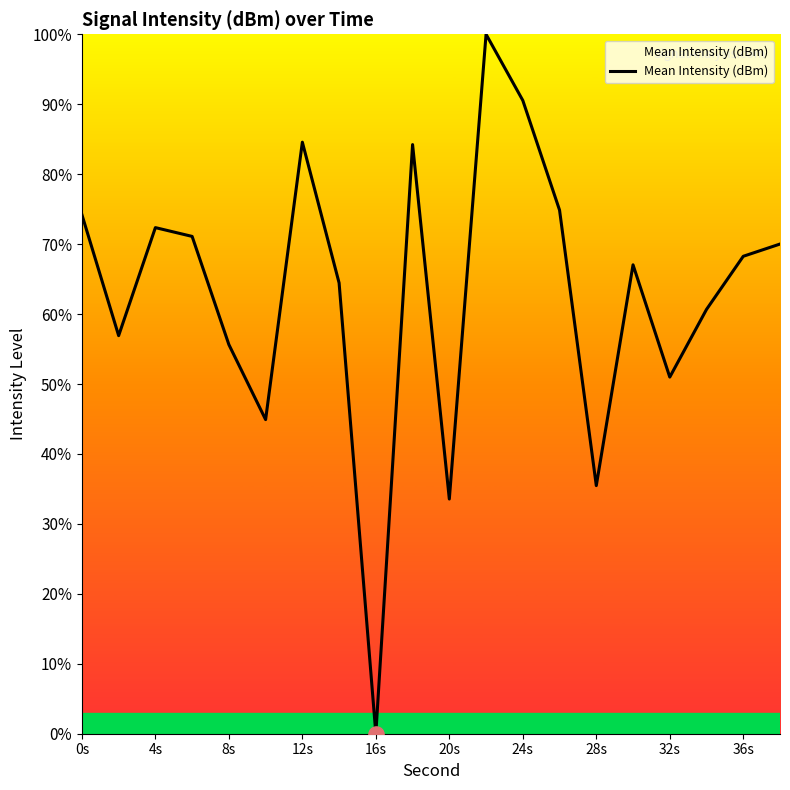

What is the maximum value shown in the chart?

100.0